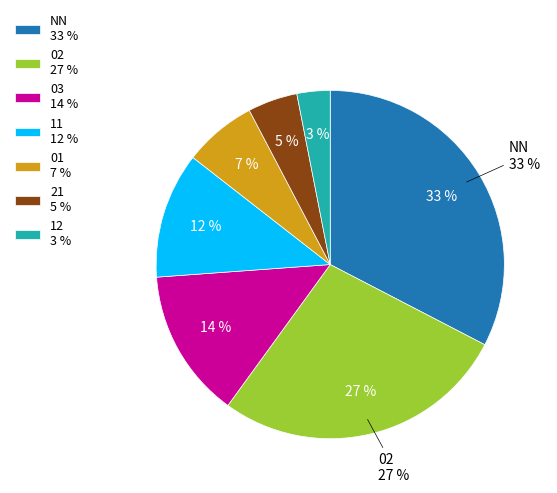

The NN slice represents 1% of the pie. True or false?

False